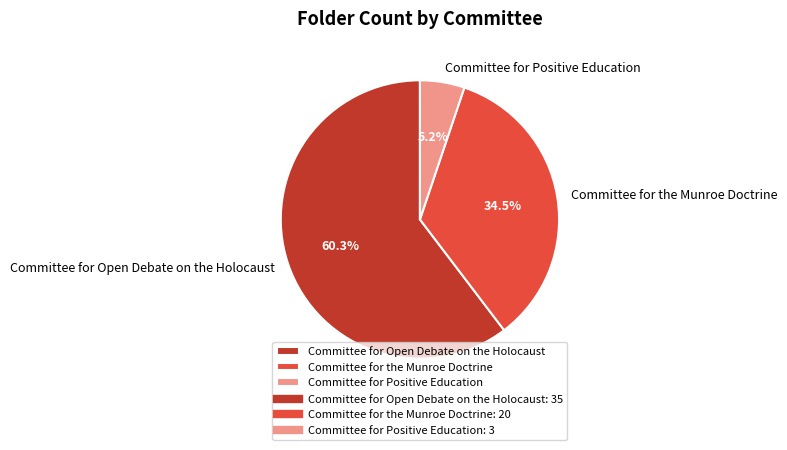

Do Committee for the Munroe Doctrine and Committee for Positive Education together represent more than half of the pie?

No